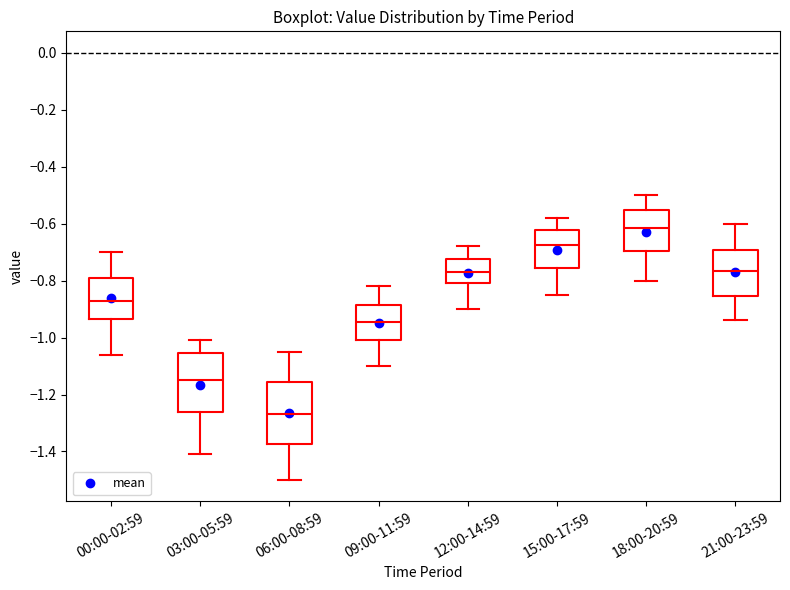

Which box's median line is the lowest?

06:00-08:59